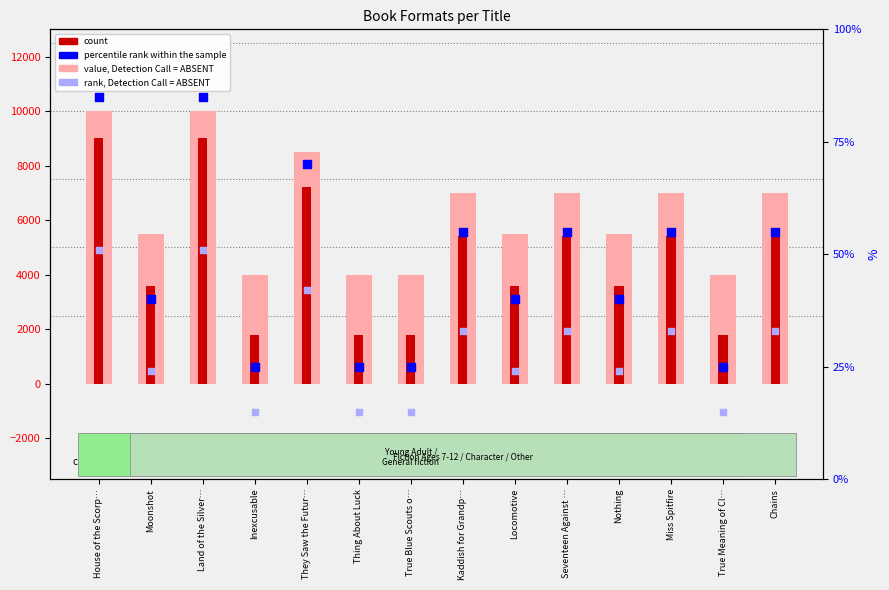

At which category is the sum across all series the highest?

House of the Scorp…